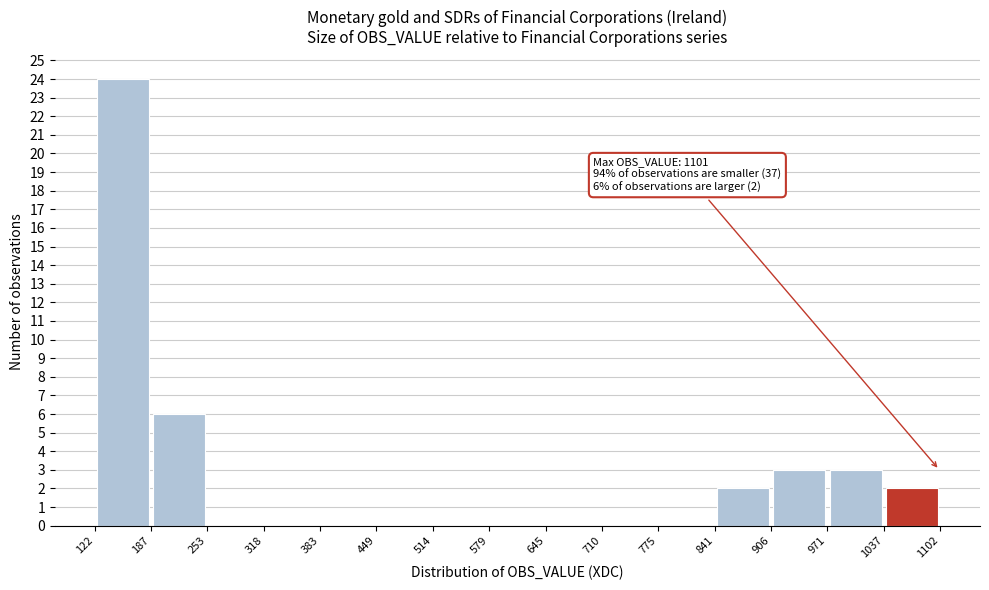

Which range on the x-axis has the tallest bar?

122 to 187